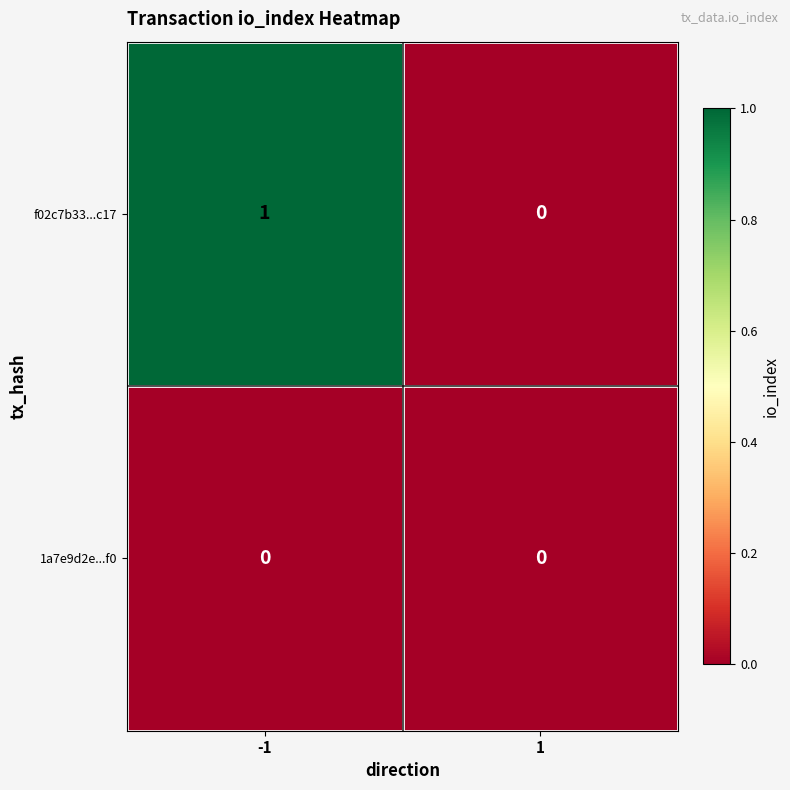

Which series has the largest total across all categories?

f02c7b33...c17